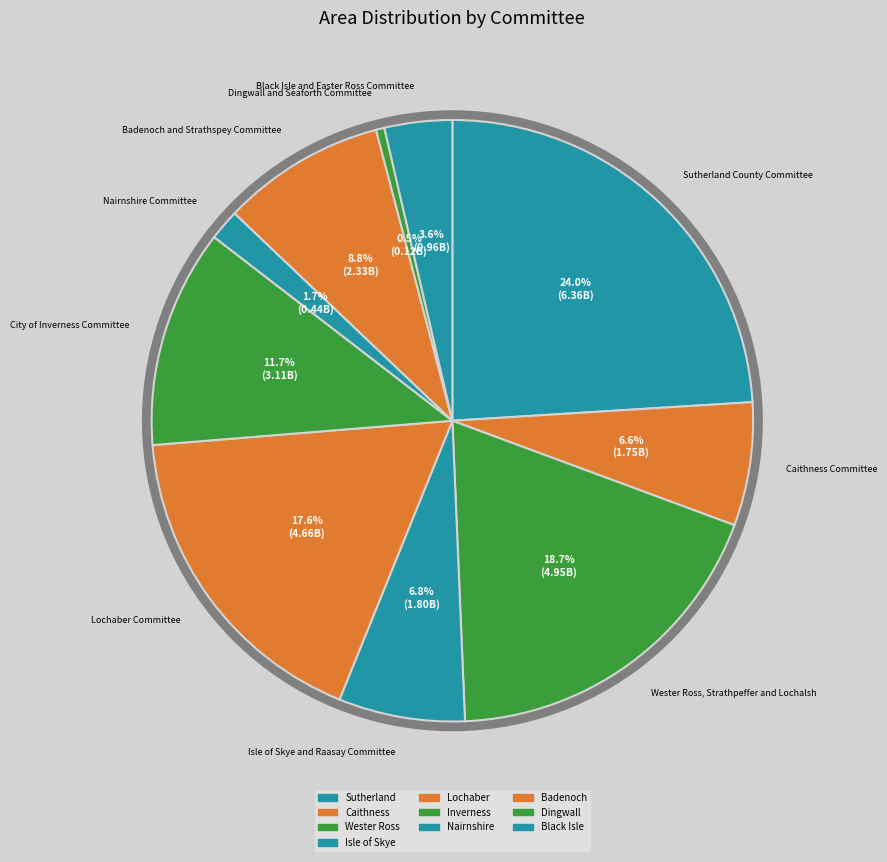

Is there a majority slice in this chart?

No